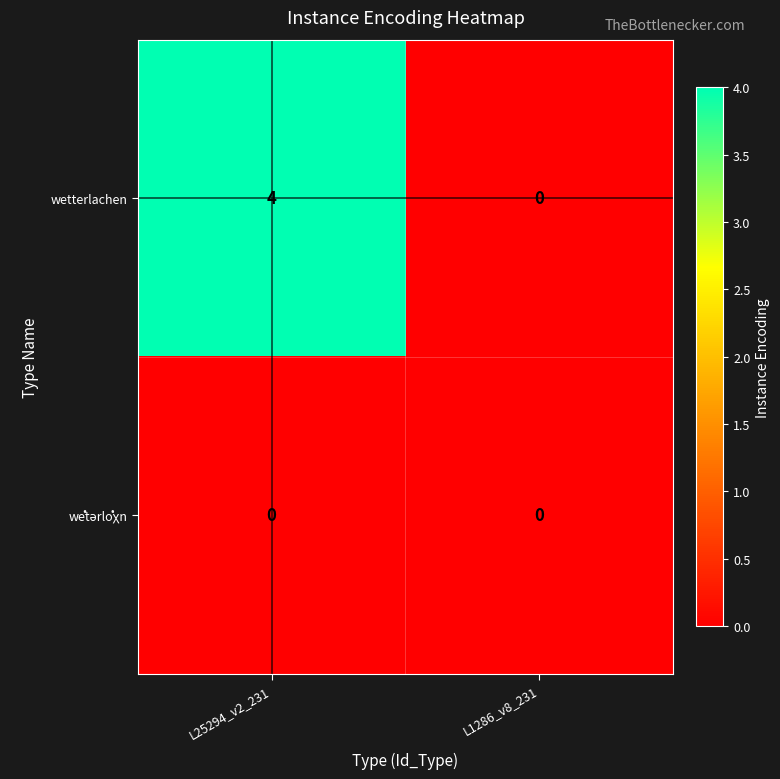

The wetterlachen series shows 0 at L1286_v8_231. True or false?

True